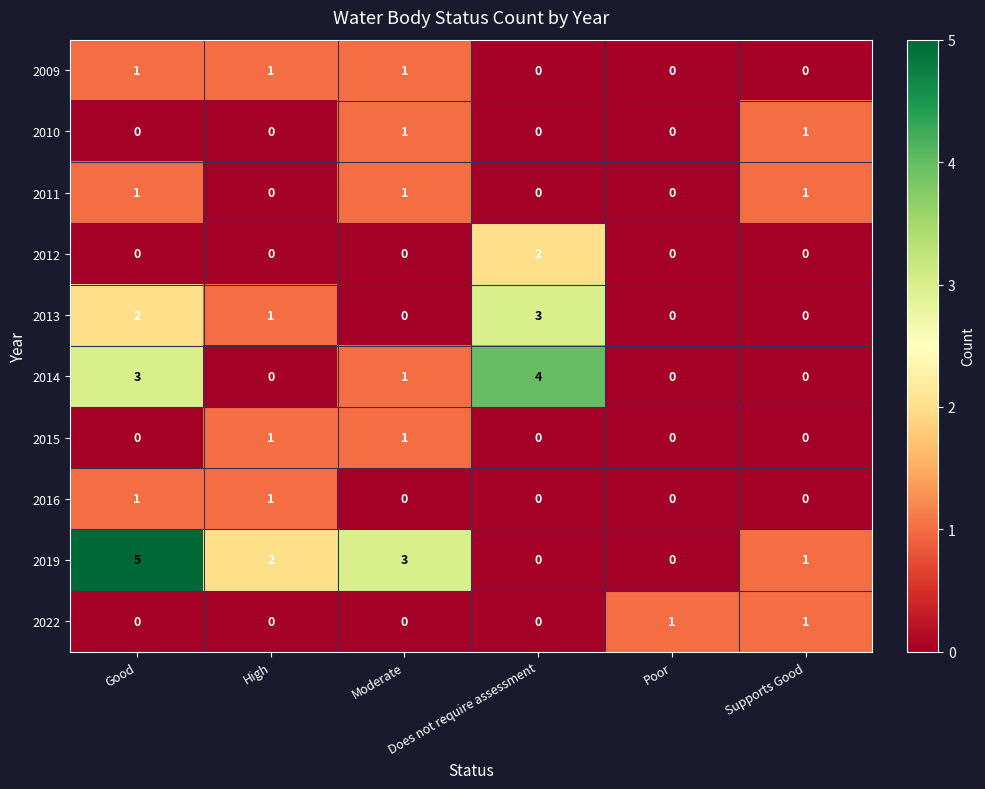

Which series has the largest total across all categories?

2019